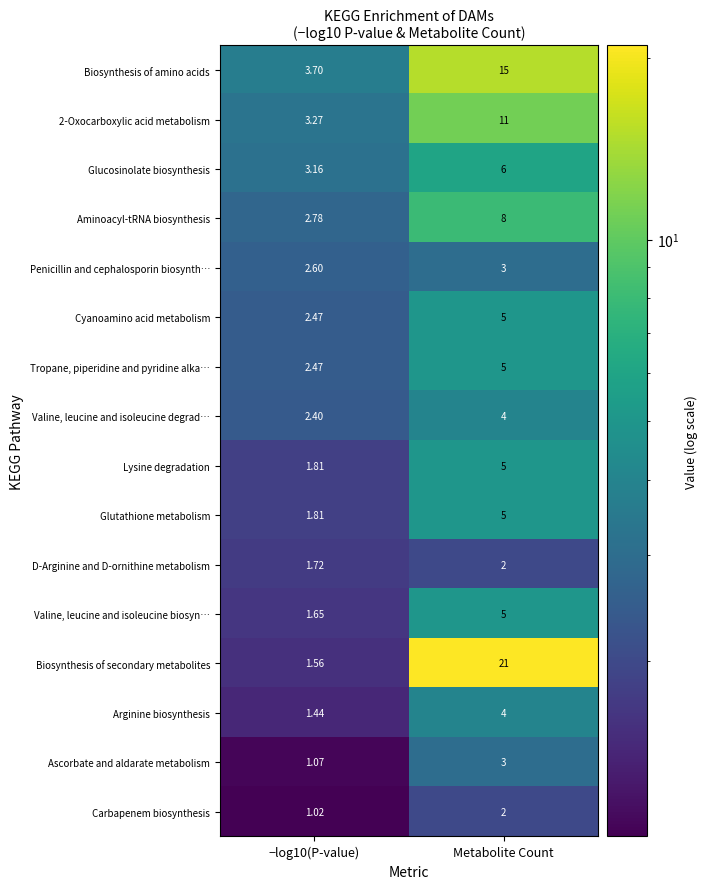

At which category is the sum across all series the highest?

Metabolite Count